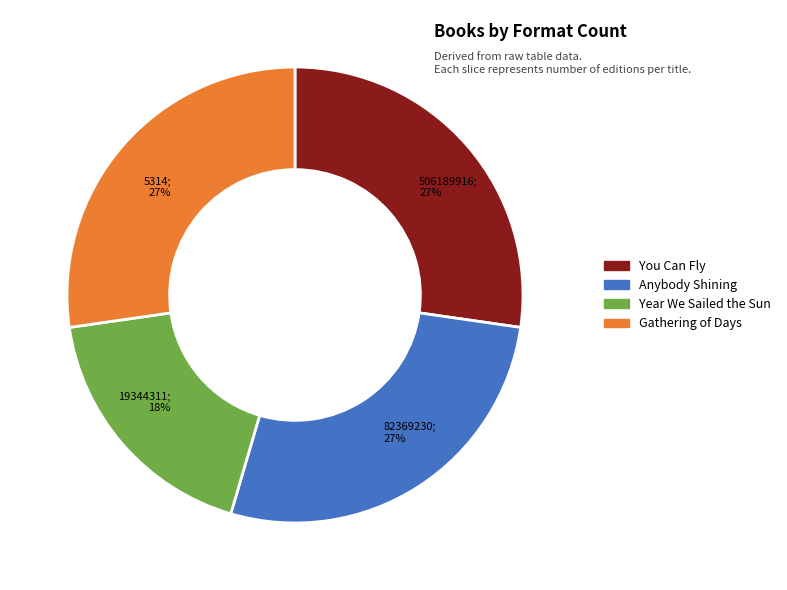

Does Gathering of Days represent more than half of the total?

No